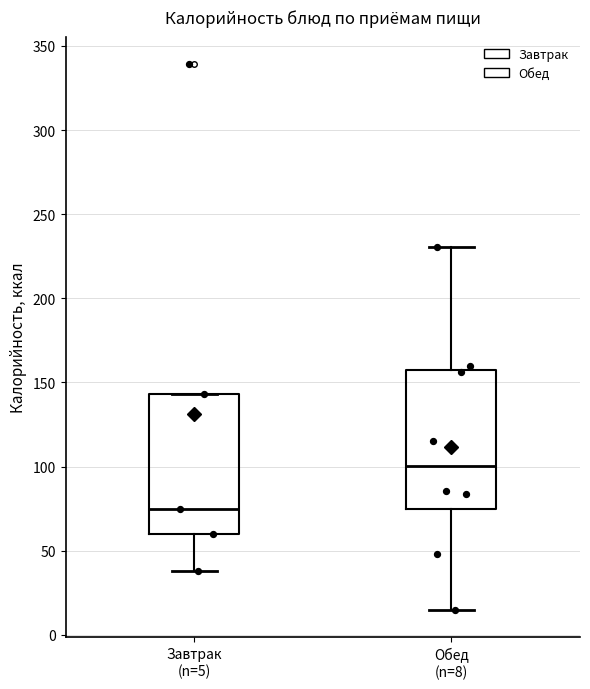

Reading left to right, transcribe this box plot: for each box, give where its median line is, the range the box spans, and where its two whiskers end, as read against the y-axis. The values are not printed on the chart, so give them approximately, as read against the axis.

Завтрак (n=5): median 75, box 60 to 145, whiskers 40 to 145
Обед (n=8): median 100, box 75 to 155, whiskers 15 to 230